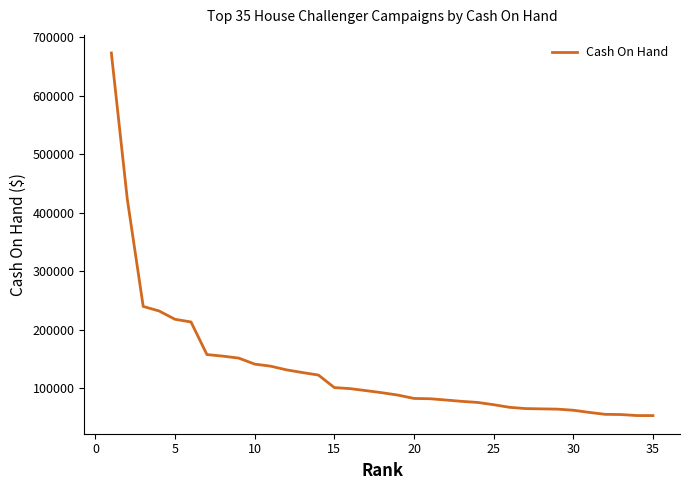

What is the average value?

133141.8